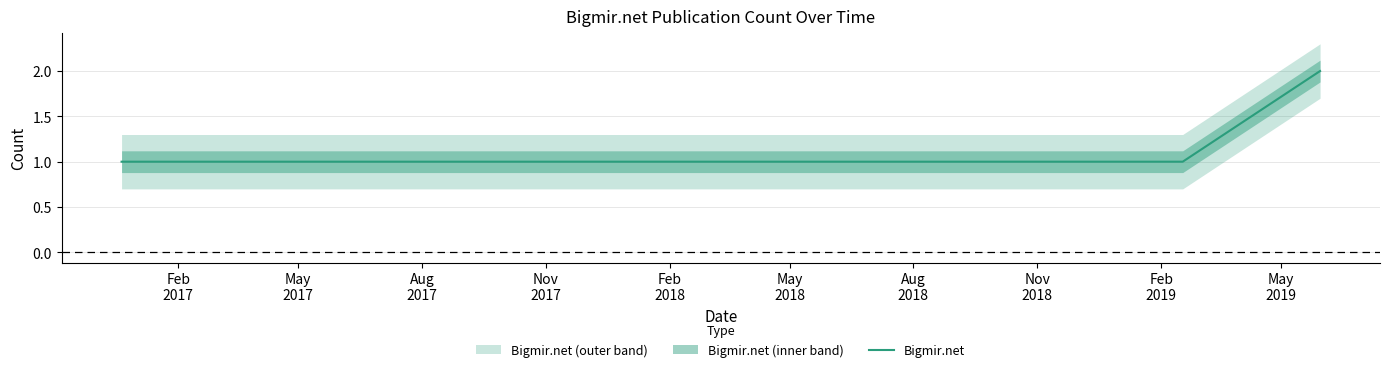

At which label is the value closest to 1?

Feb
2017